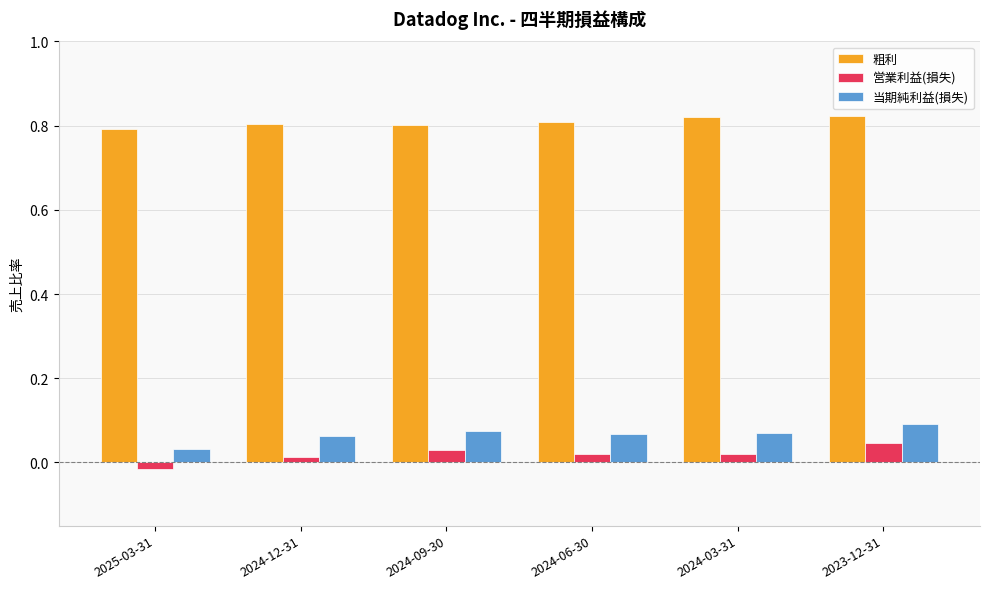

At 2024-12-31, list the series in order from smallest to largest.

営業利益(損失), 当期純利益(損失), 粗利